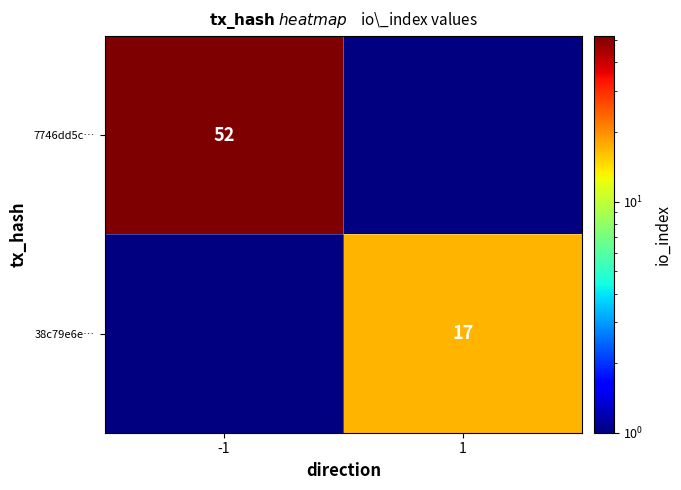

True or false: 38c79e6e… has a value of 17 at 1.

True